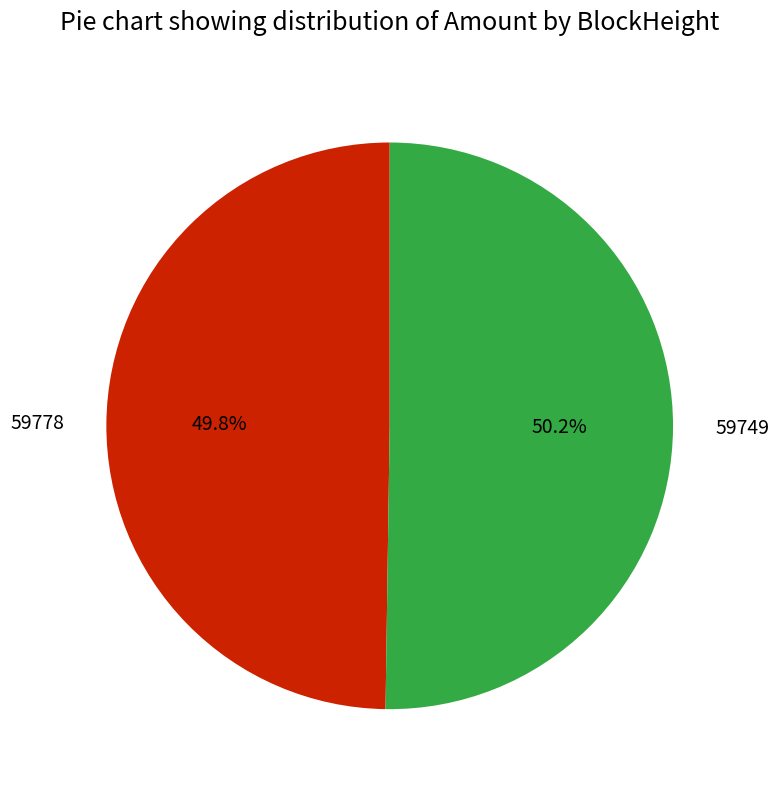

To the nearest percent, what is the combined percentage of 59778 and 59749?

100%